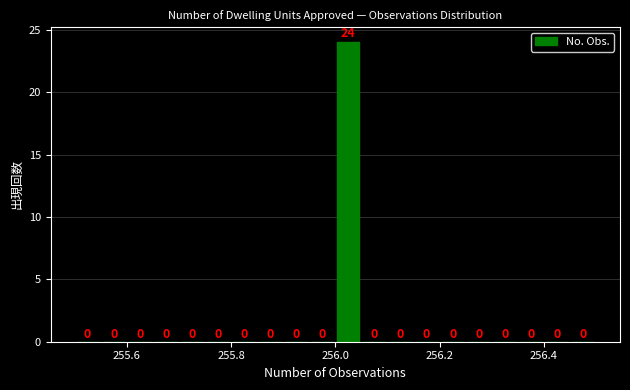

Around what value on the x-axis is the tallest bar? Give the approximate position of its centre, as read against the axis.

256.02